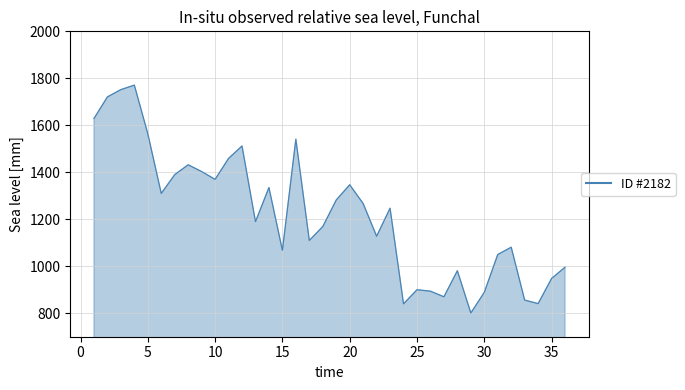

Does the chart display data point markers on the line(s)?

No